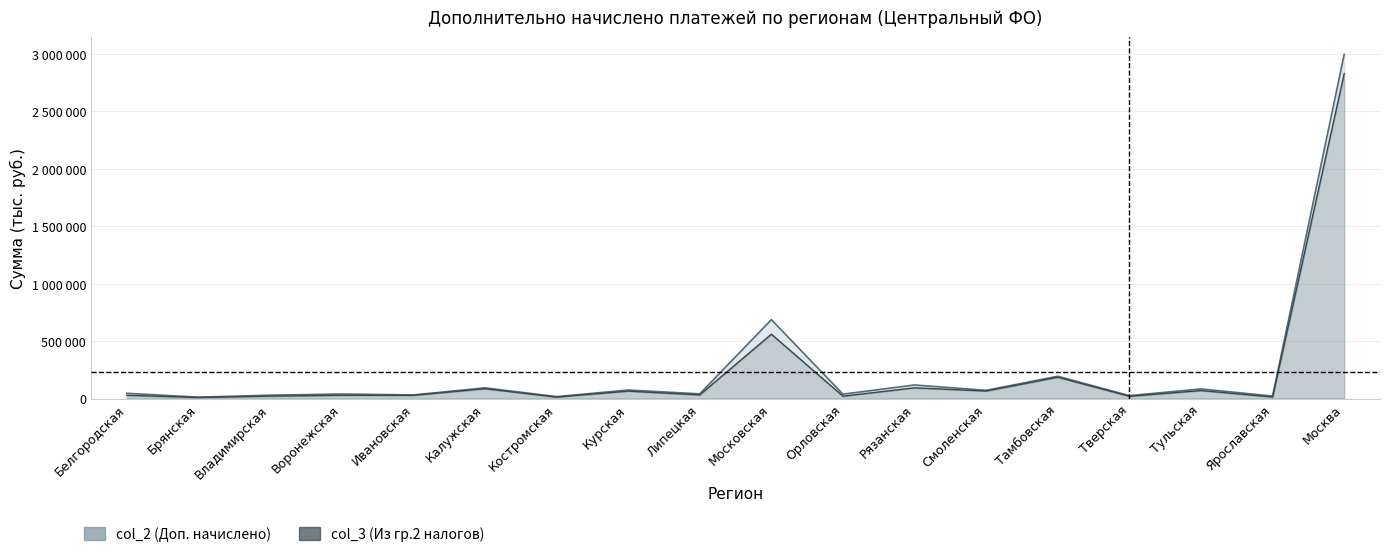

Which has a higher value, Тульская or Владимирская?

Тульская